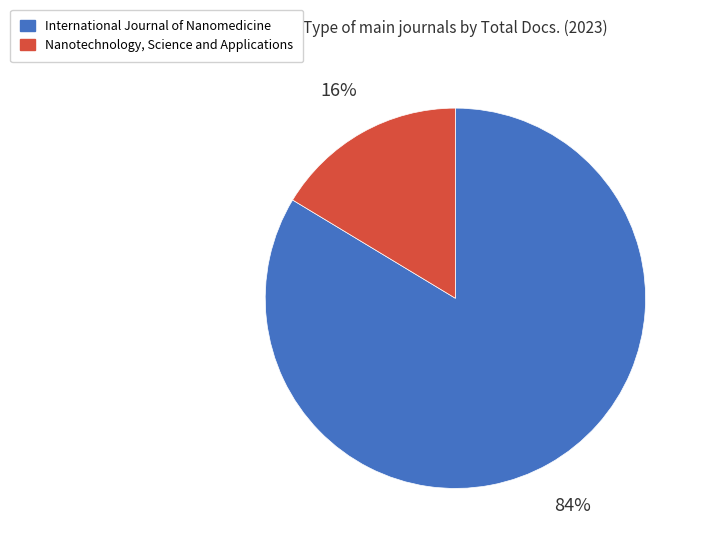

Does any single category account for the majority?

Yes